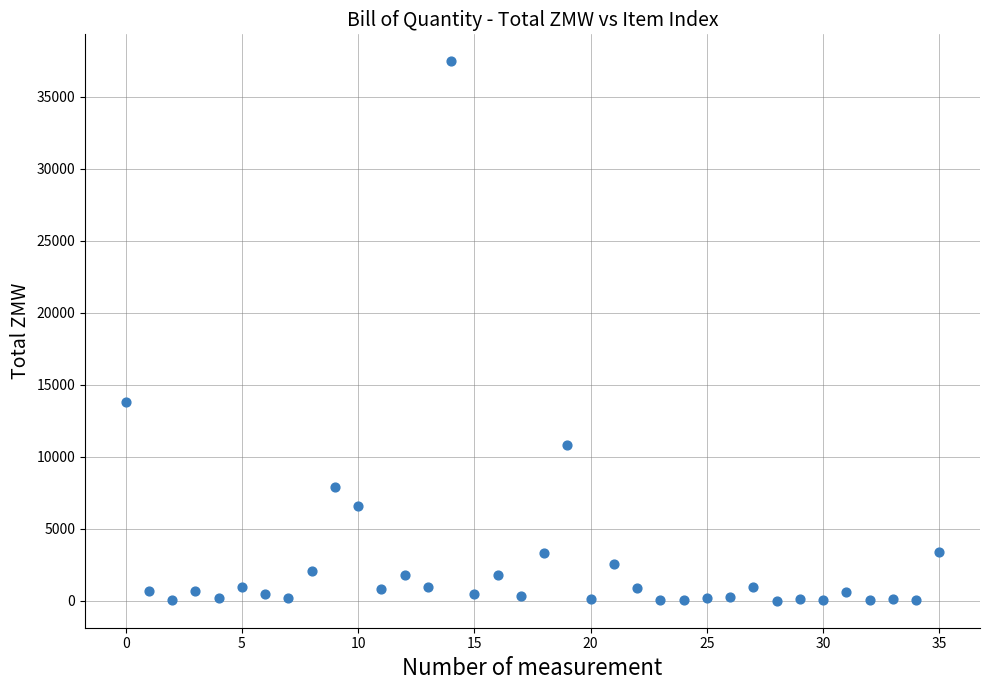

What Y value in the scatter plot is closest to 18734?

13800.0